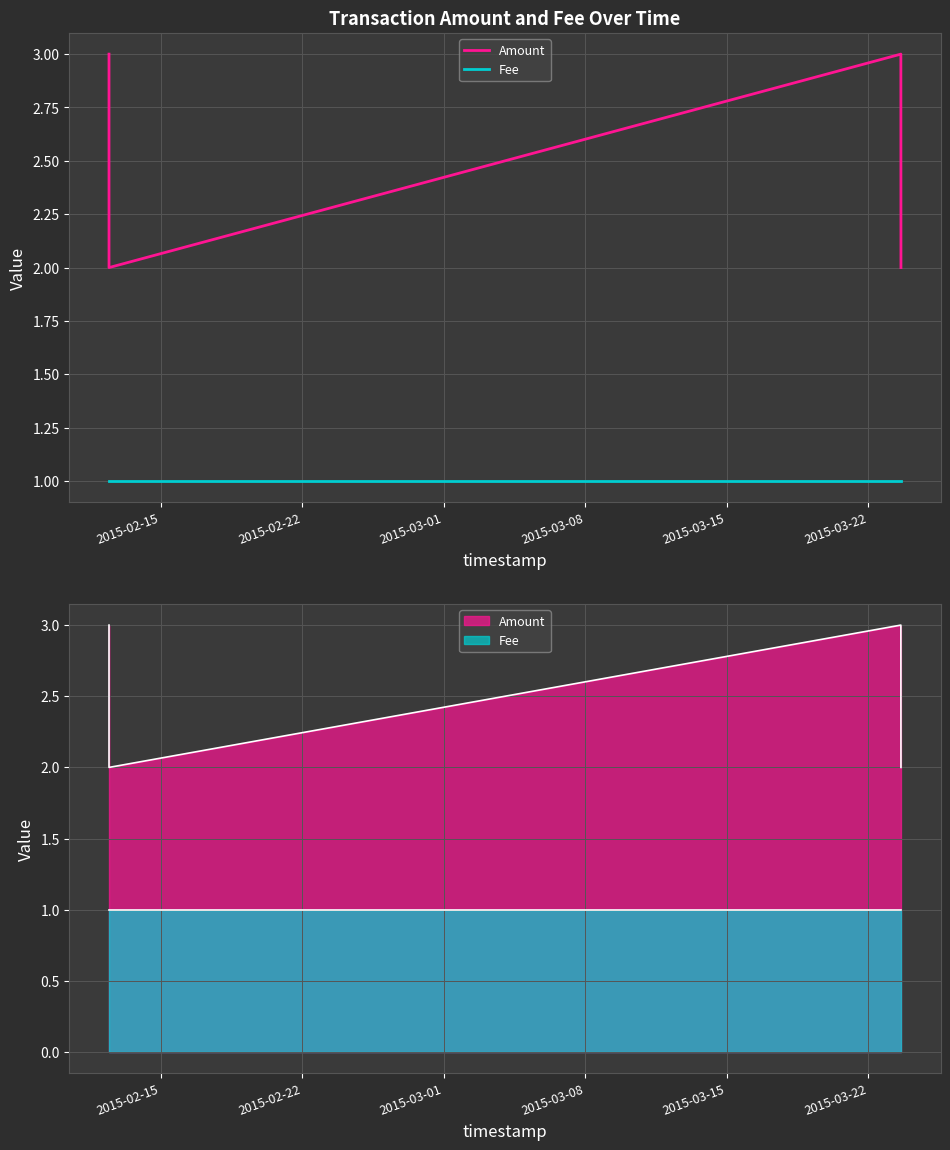

True or false: Fee and Amount cross at least once.

False